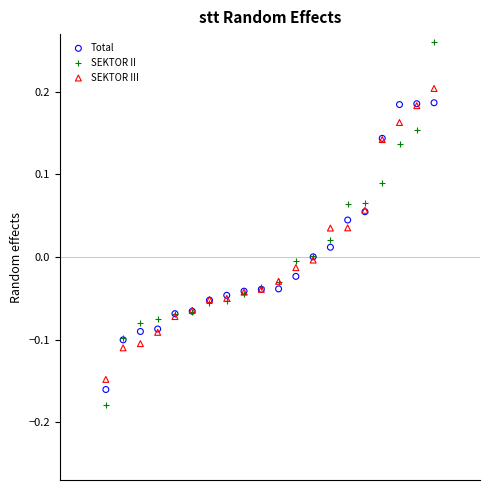

Which series has the largest Y range (max minus min)?

SEKTOR II